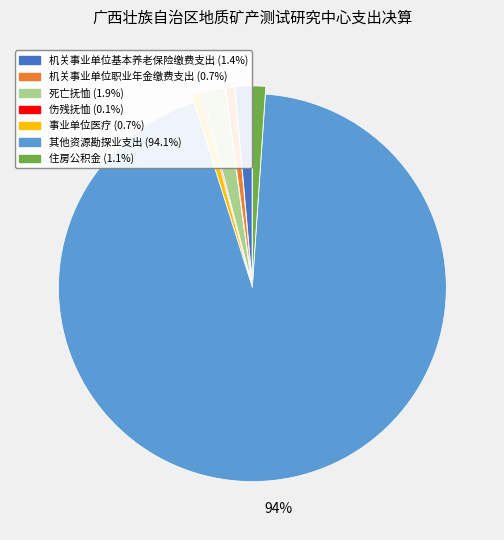

True or false: 死亡抚恤 accounts for 2% of the total.

True